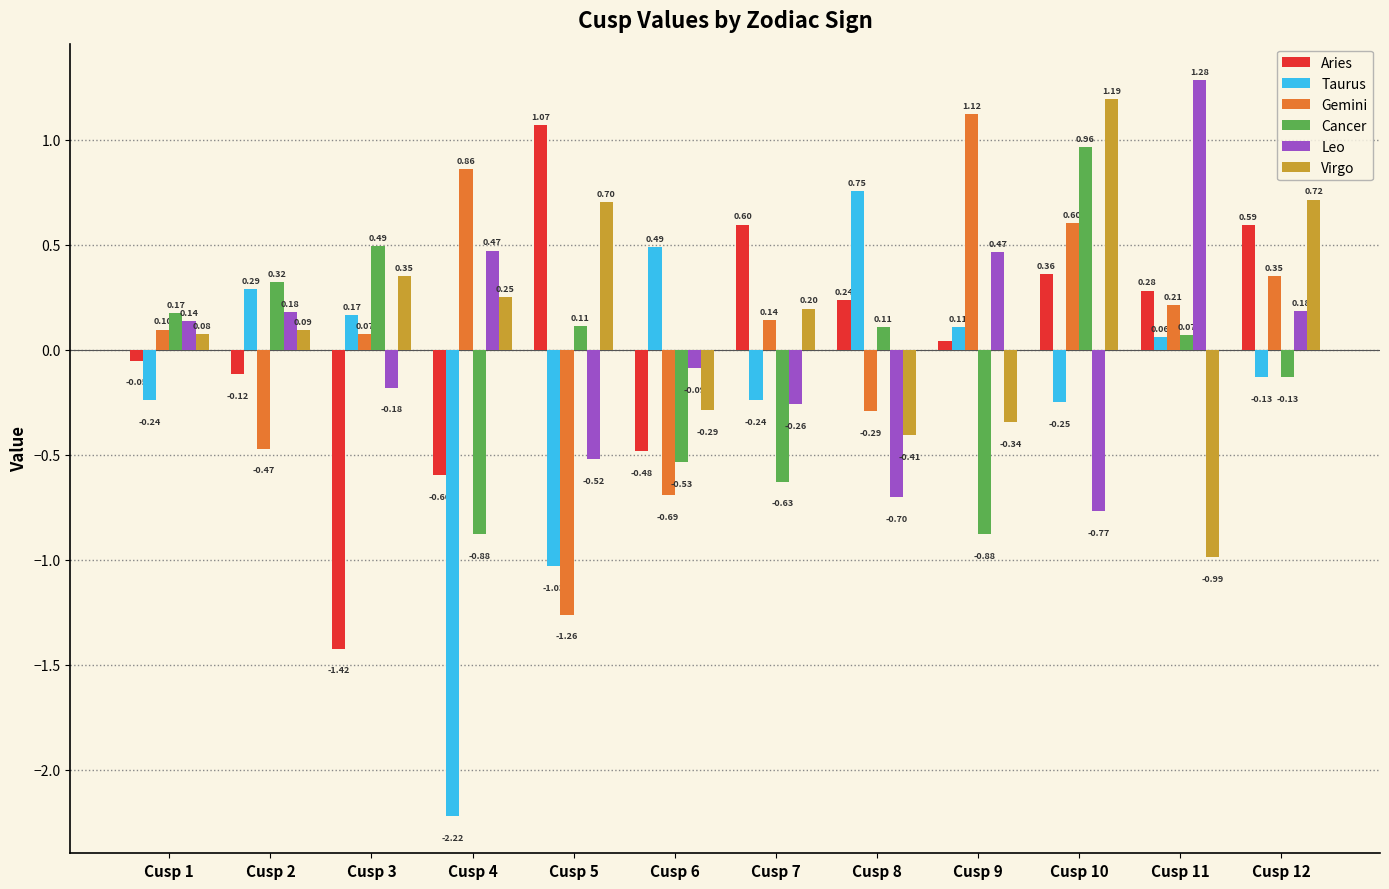

What is the difference between the maximum and minimum values in the Leo series?

2.0